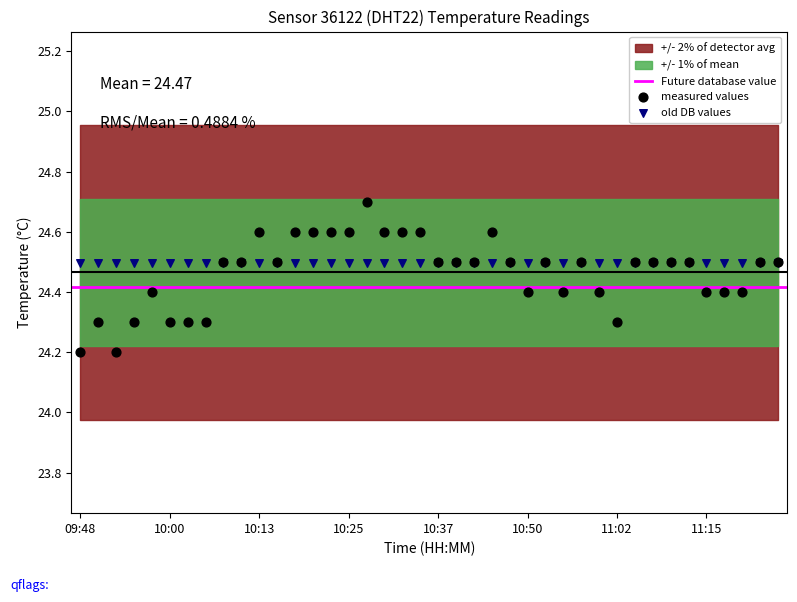

Which series contains the highest Y value?

measured values